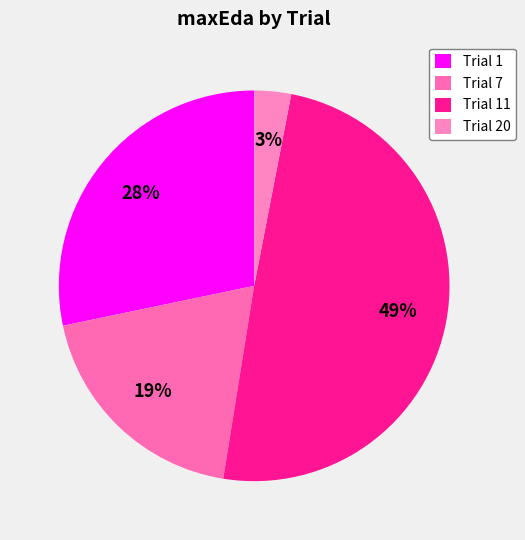

The Trial 7 slice represents 19% of the pie. True or false?

True